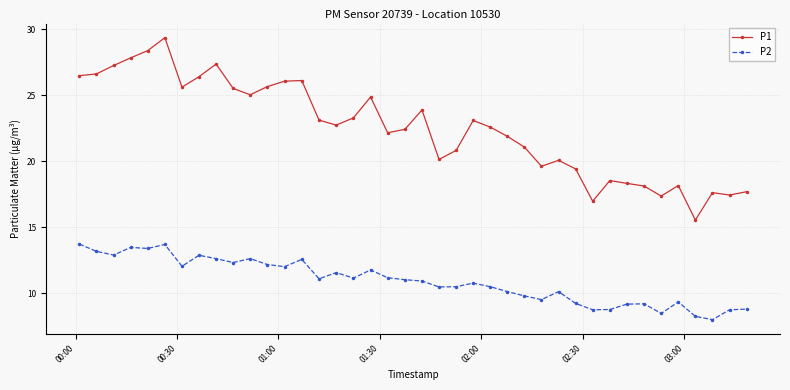

True or false: P1 has more than 0 interior local peaks.

True